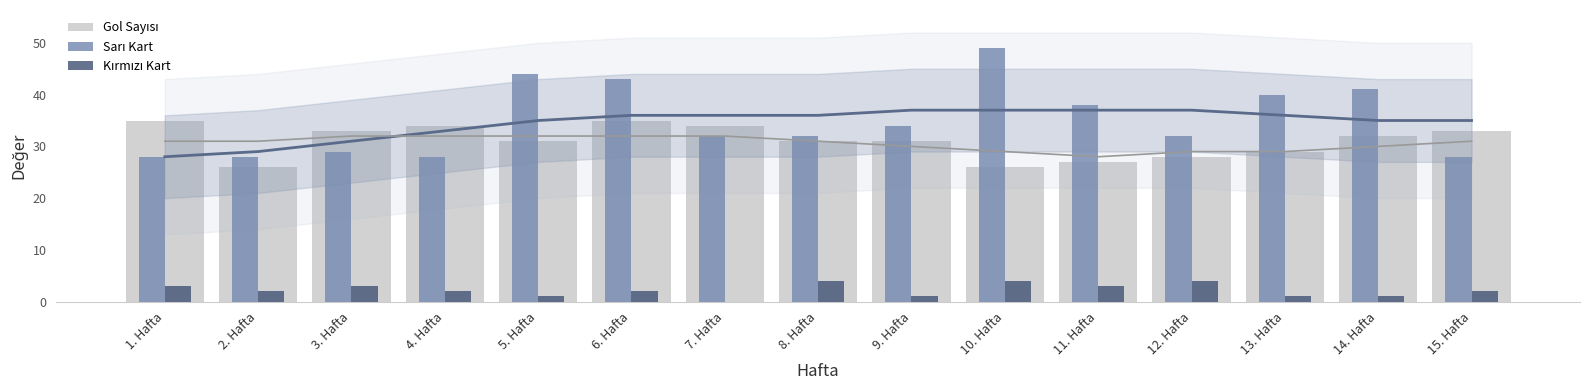

What is the total value across all series at 6. Hafta?

80